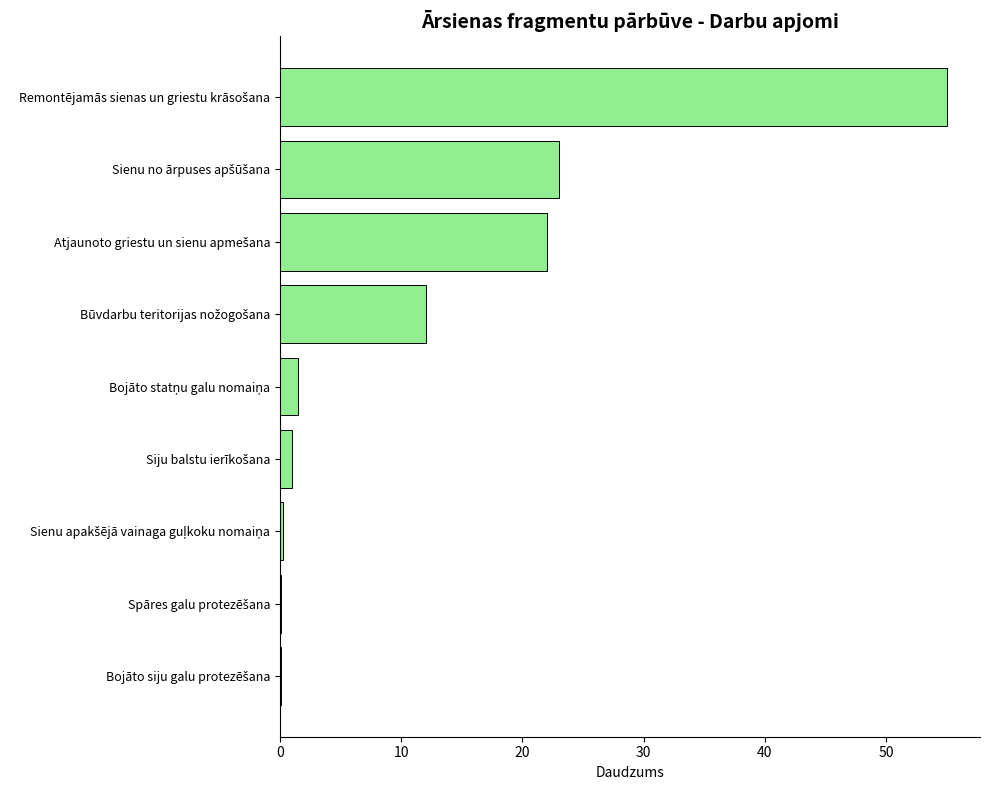

What is the sum of all values?

114.9